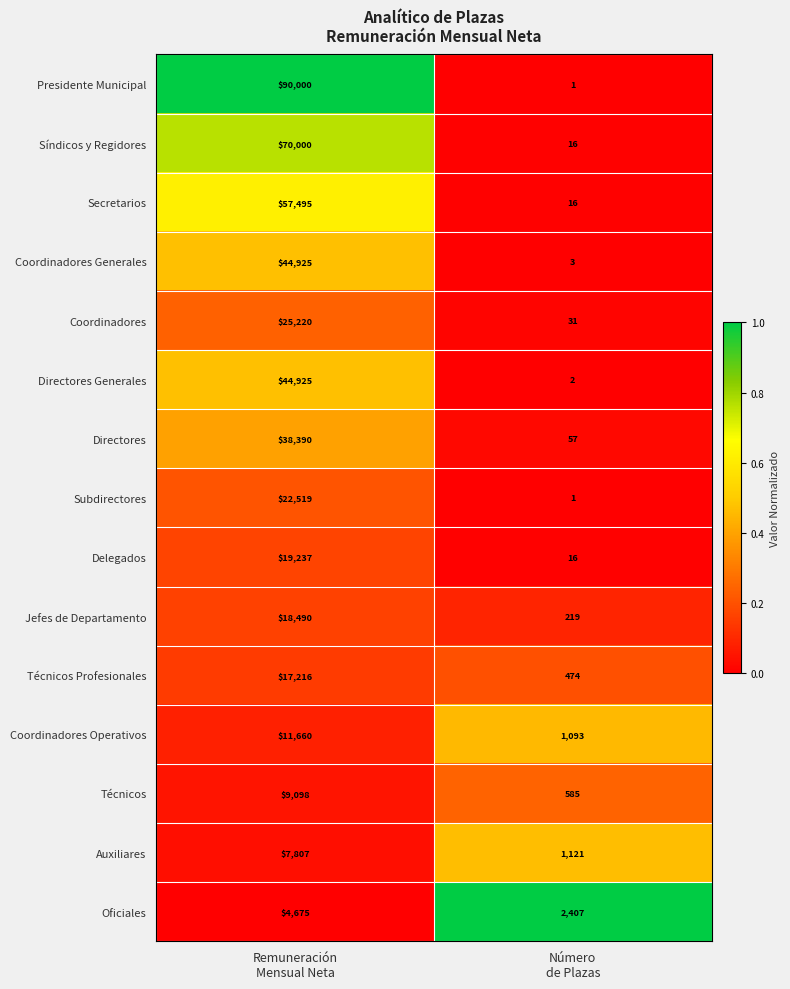

What is the difference between the maximum and minimum values in the Directores series?

38333